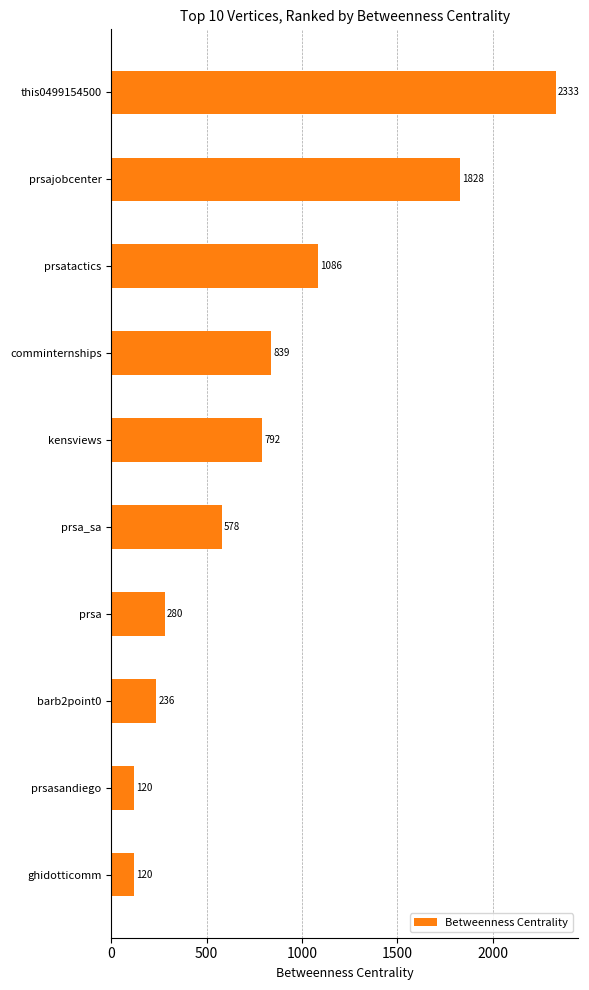

Between prsasandiego and prsatactics, which is larger?

prsatactics